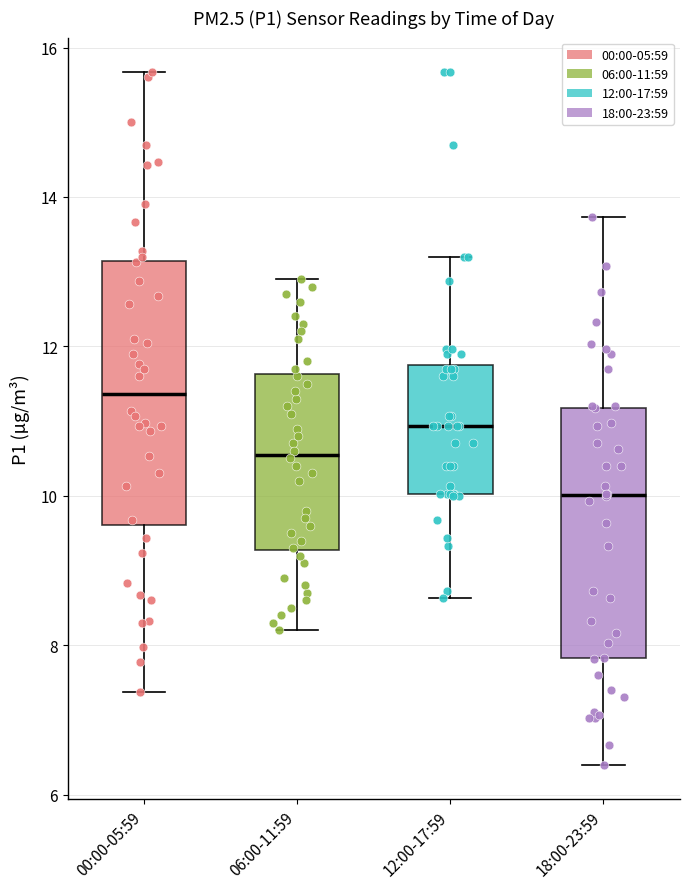

Where does the upper whisker of the box for 06:00-11:59 end on the y-axis? The values are not printed on the chart, so give them approximately, as read against the axis.

13.0